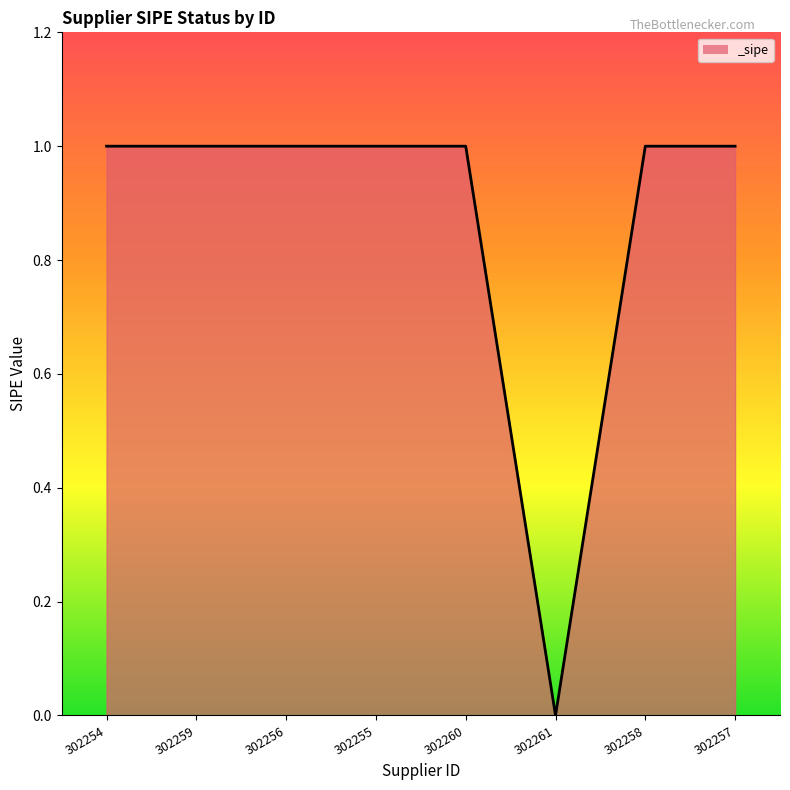

How many values are above zero?

7